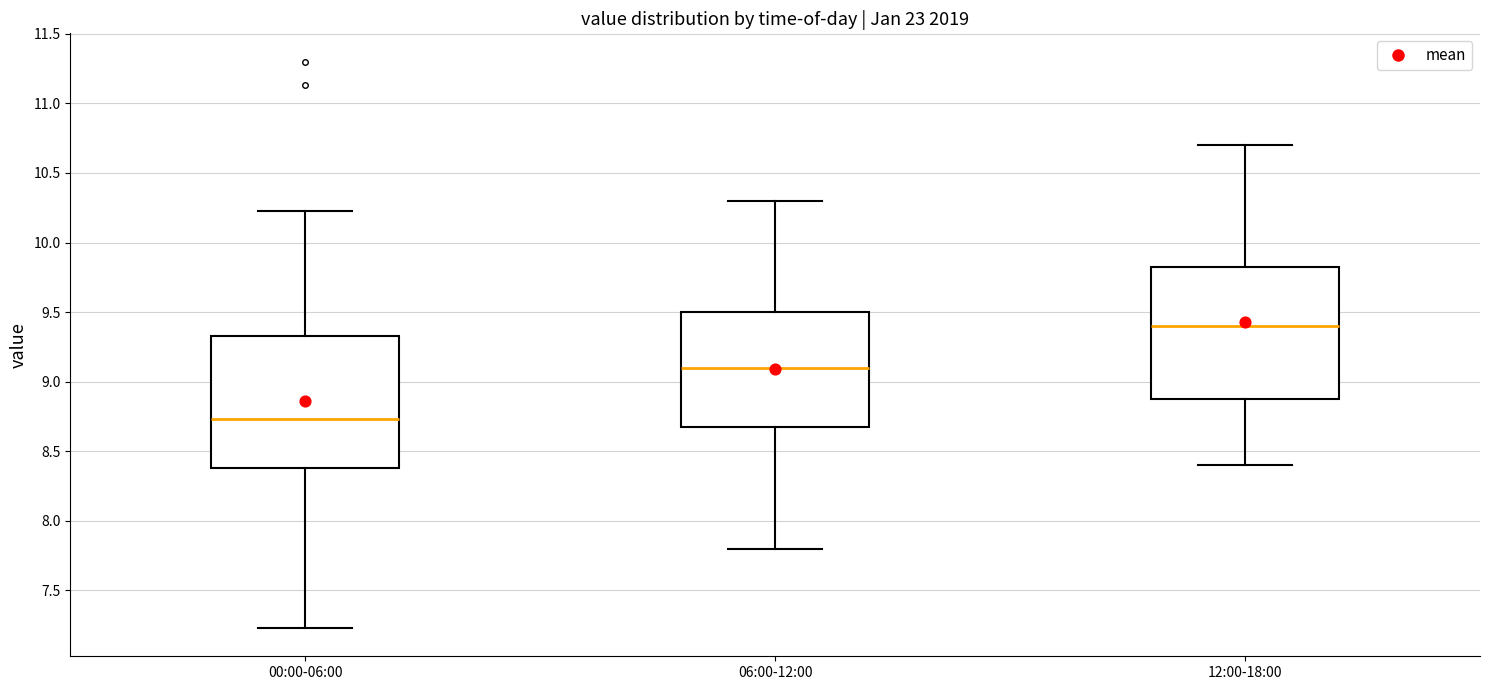

Reading left to right, read every box against the y-axis: the position of its median line, the range the box covers, and the ends of its whiskers. The values are not printed on the chart, so give them approximately, as read against the axis.

00:00-06:00: median 8.75, box 8.40 to 9.35, whiskers 7.25 to 10.25
06:00-12:00: median 9.10, box 8.70 to 9.50, whiskers 7.80 to 10.30
12:00-18:00: median 9.40, box 8.90 to 9.85, whiskers 8.40 to 10.70